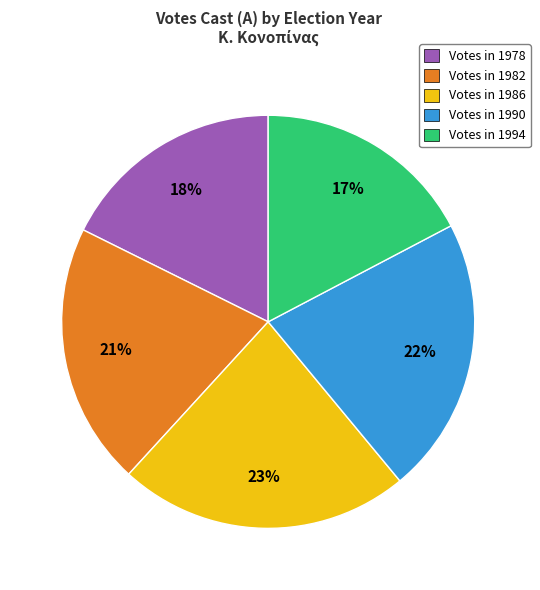

Is it true that Votes in 1990 is 22% of the pie?

True